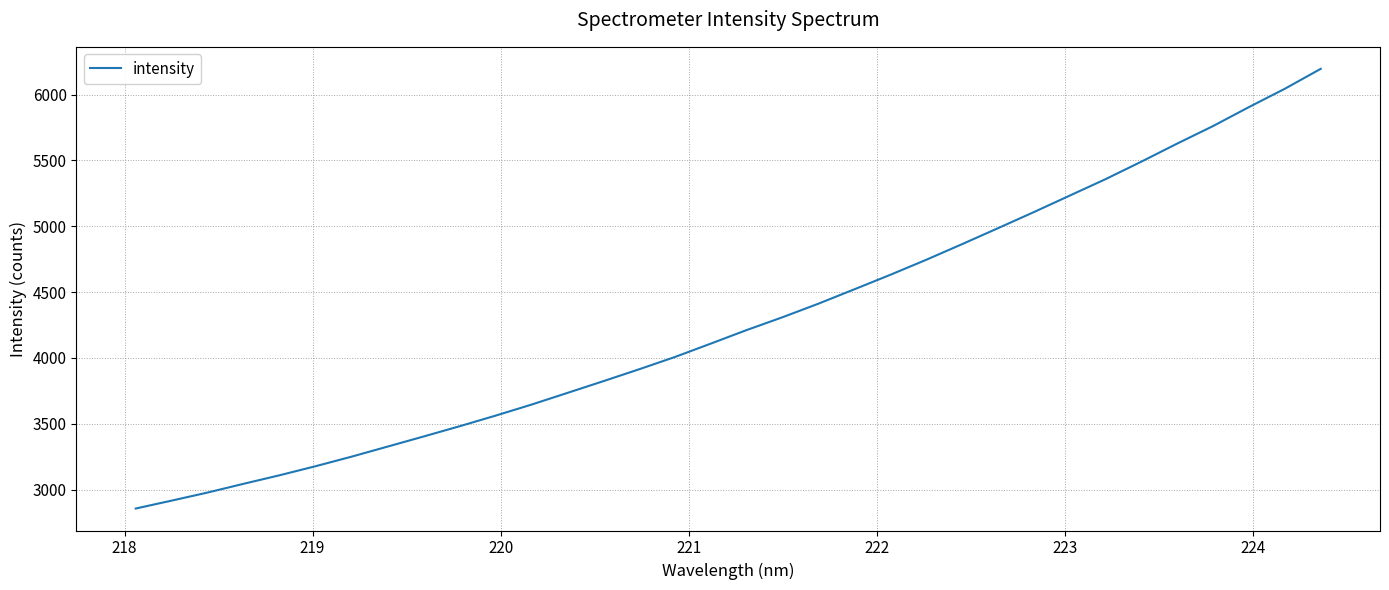

What is the minimum value shown in the chart?

2856.4